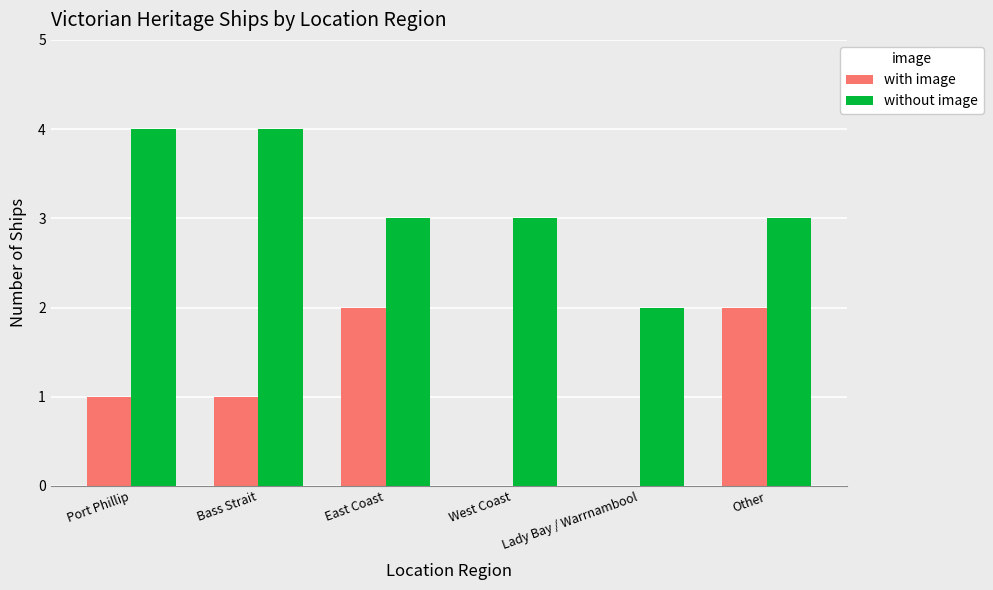

What is the sum of the with image values at Other and East Coast?

4